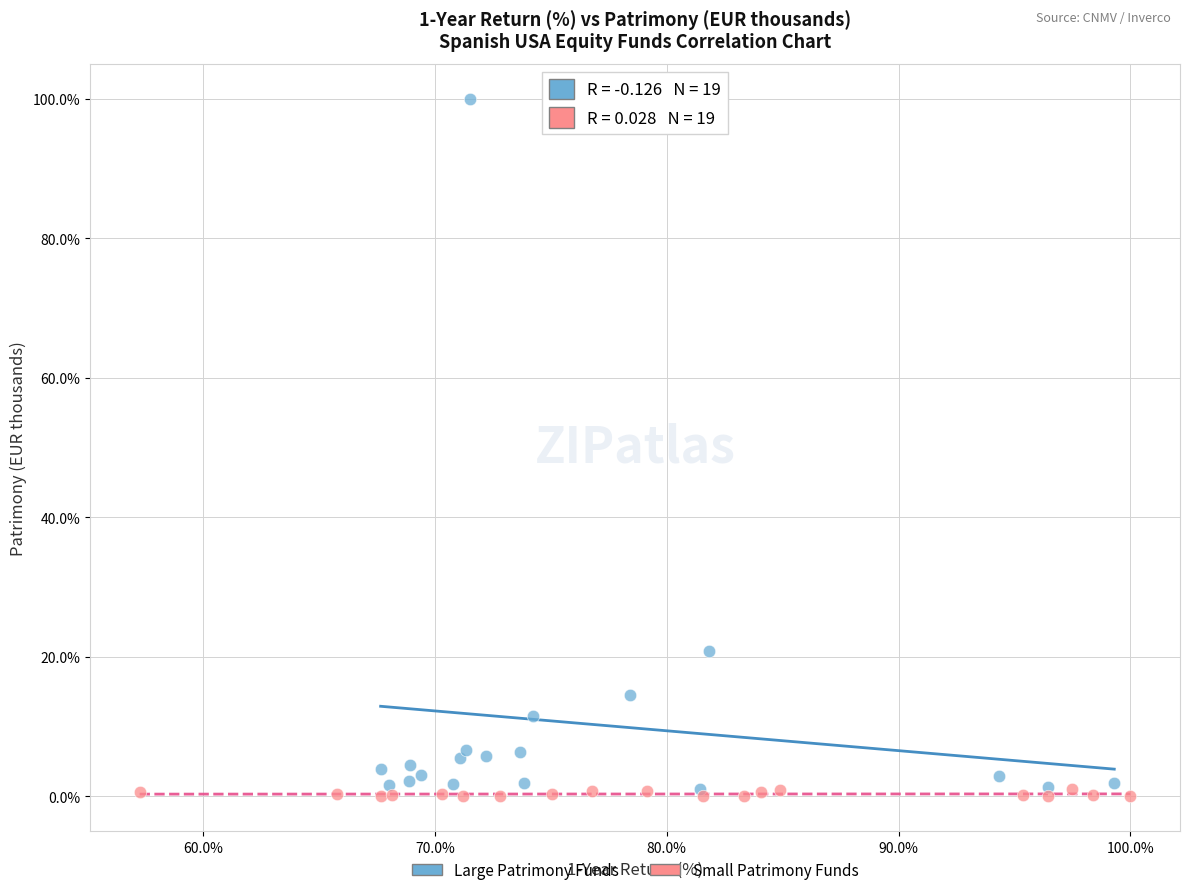

What are all the series names shown in the legend?

Large Patrimony Funds, Small Patrimony Funds